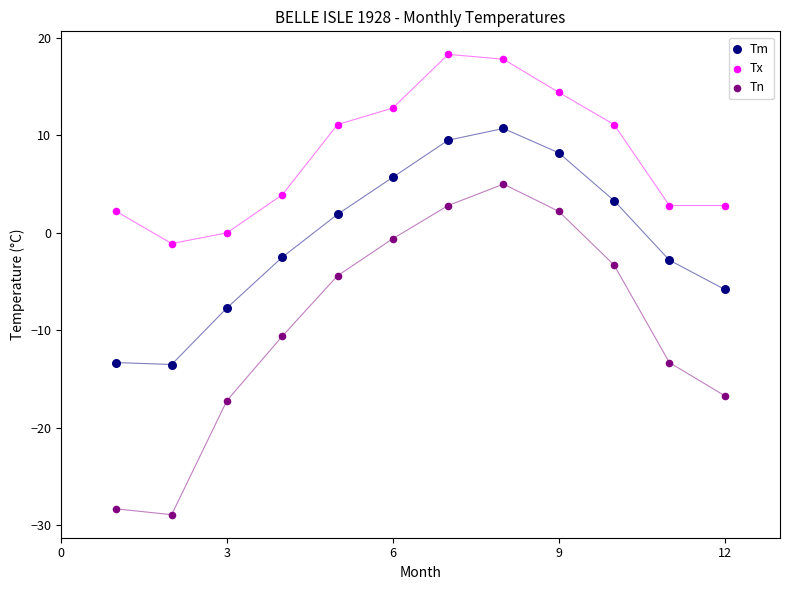

What is the X range (max minus min) for the scatter plot?

11.0